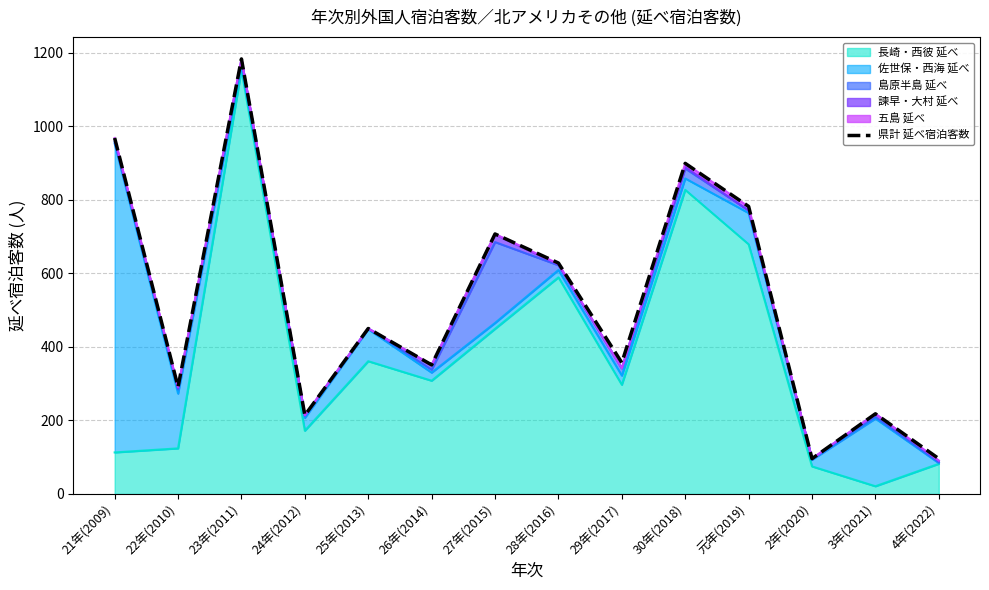

How many data points does each series have?

14